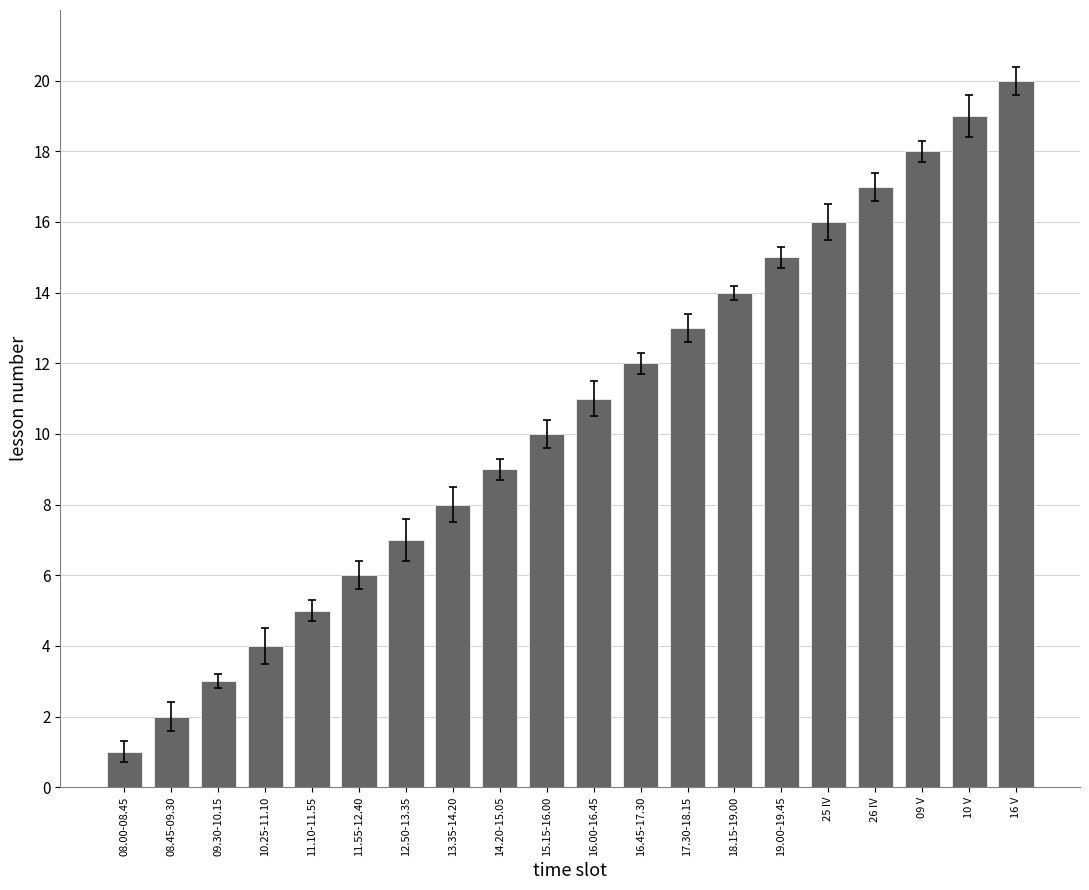

What is the sum of all values?

210